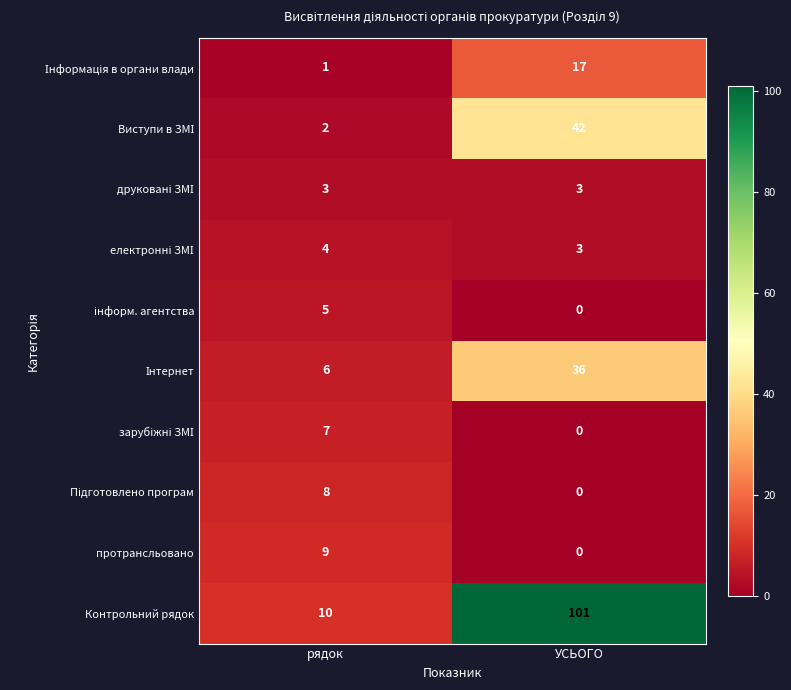

At how many categories does at least one series exceed 26?

1